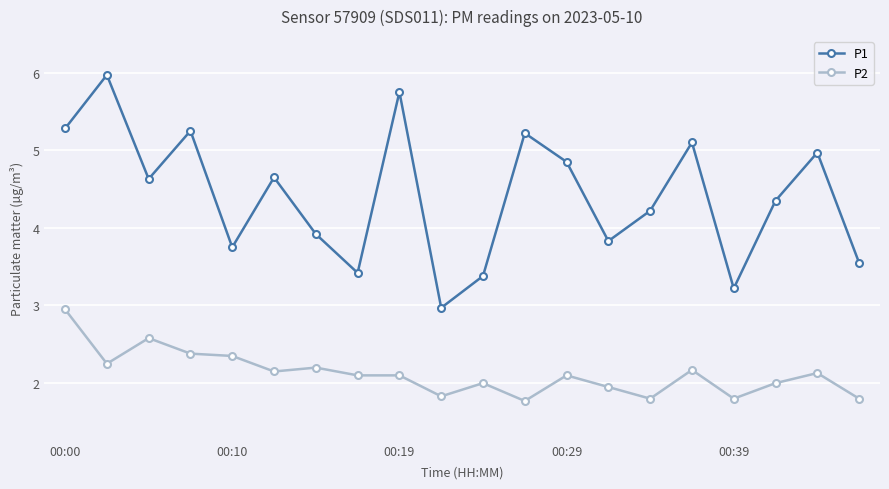

Which series has the largest range (max minus min)?

P1